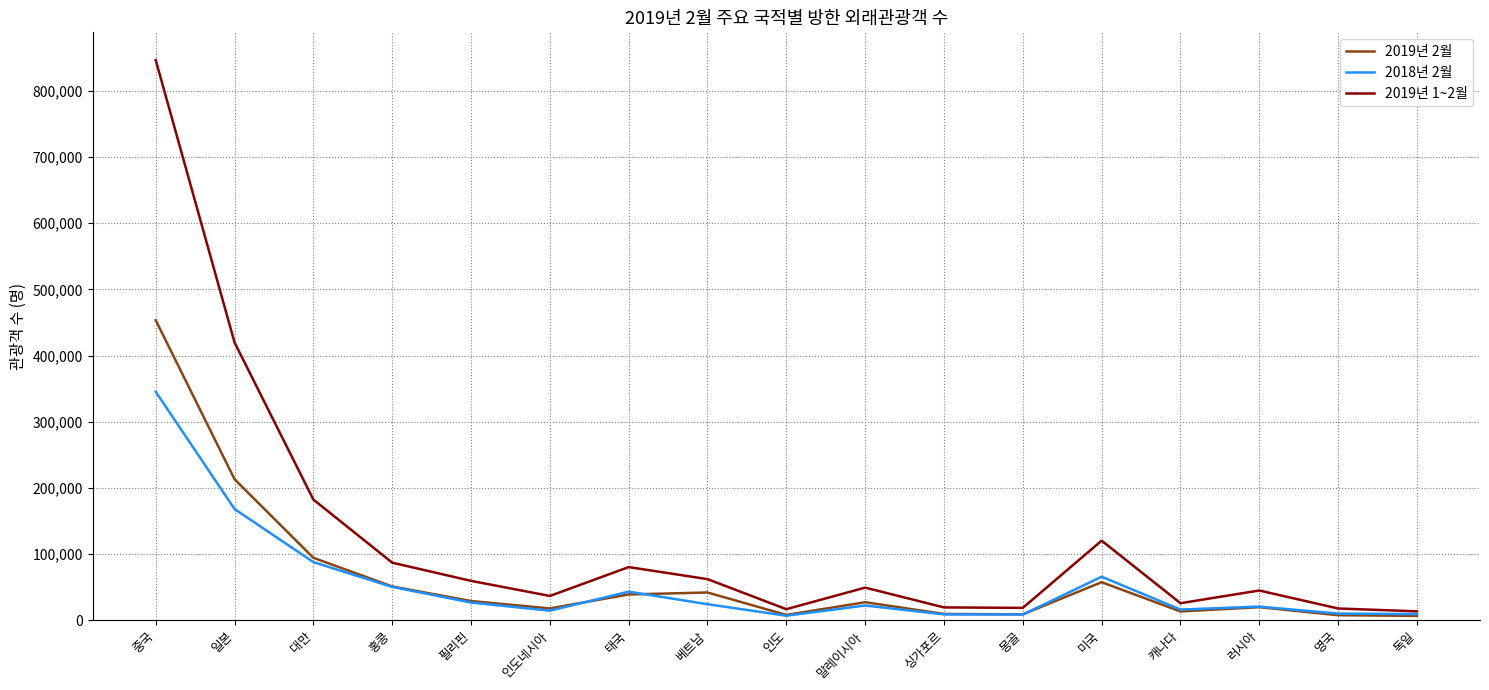

At which category does the chart reach its peak across all series?

중국